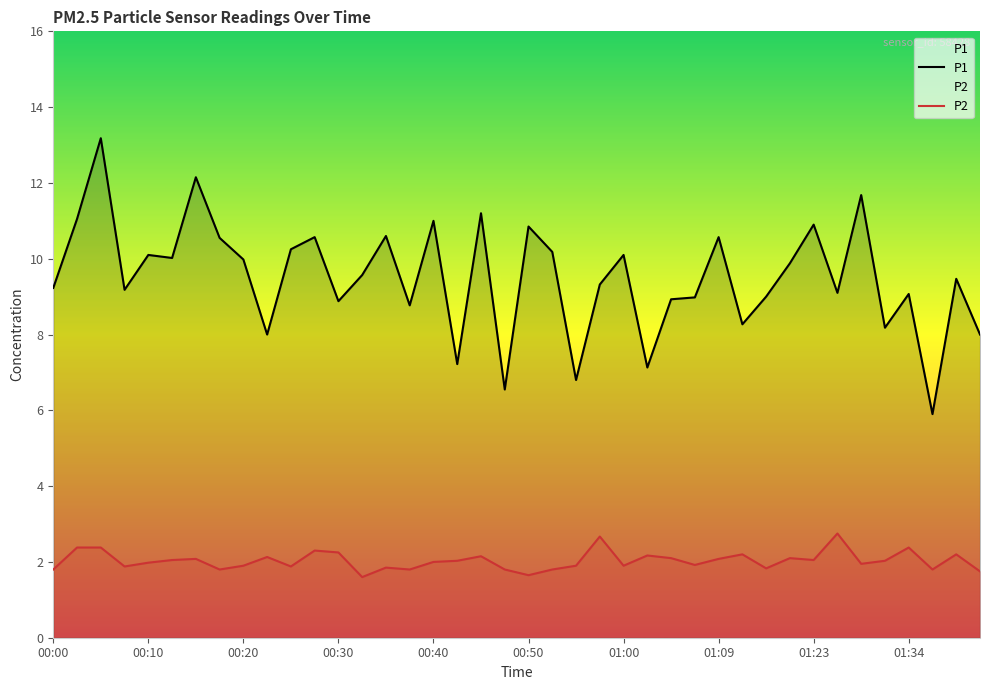

The P2 series shows 3.2 at 00:50. True or false?

False